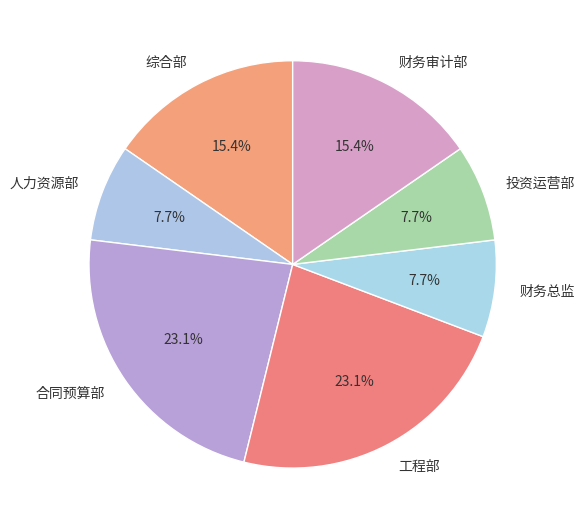

What is the total percentage of 人力资源部 and 财务审计部?

23.1%